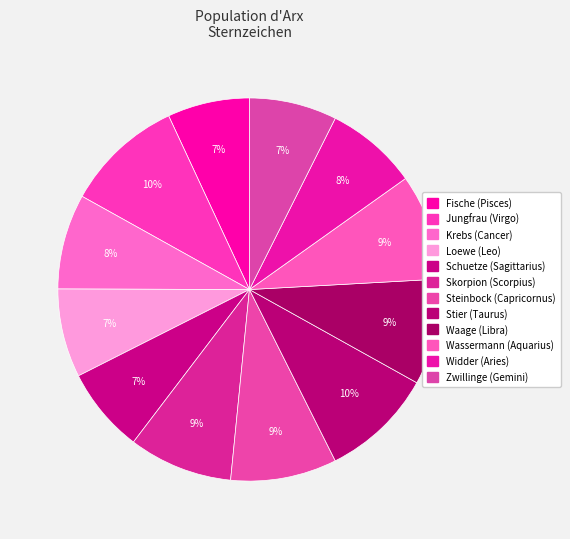

How many slices are in this pie chart?

12